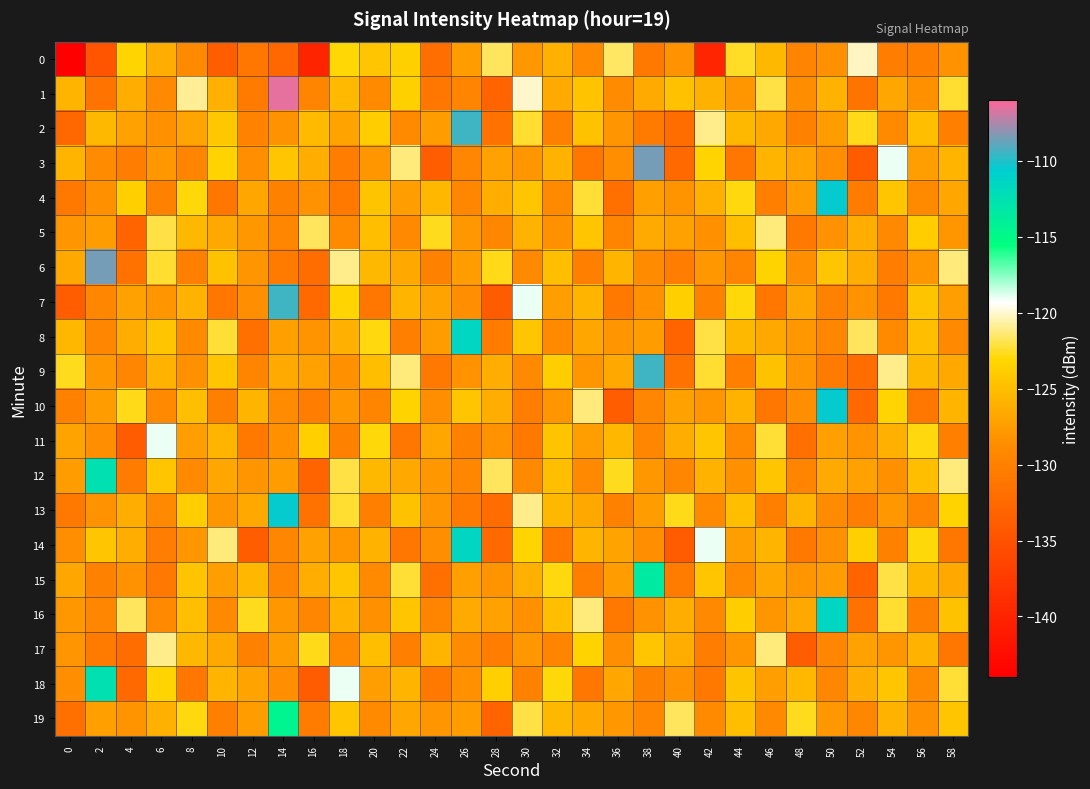

Reading left to right, extract all data points from this chart.

0: 0=-144.0	2=-134.7	4=-123.3	6=-126.2	8=-129.0	10=-133.7	12=-131.1	14=-132.5	16=-140.0	18=-123.1	20=-124.4	22=-123.6	24=-131.9	26=-127.4	28=-121.7	30=-128.0	32=-126.0	34=-129.0	36=-121.6	38=-130.8	40=-128.3	42=-139.8	44=-122.5	46=-125.4	48=-129.5	50=-128.4	52=-120.2	54=-130.4	56=-130.0	58=-128.3
1: 0=-125.7	2=-131.3	4=-126.2	6=-129.0	8=-120.9	10=-126.0	12=-130.6	14=-106.5	16=-129.5	18=-125.3	20=-129.0	22=-123.7	24=-131.1	26=-129.5	28=-133.0	30=-120.1	32=-126.4	34=-124.6	36=-128.9	38=-126.4	40=-124.7	42=-126.0	44=-128.0	46=-122.0	48=-128.6	50=-125.8	52=-131.3	54=-126.8	56=-128.5	58=-122.4
2: 0=-132.5	2=-125.4	4=-127.2	6=-128.4	8=-127.0	10=-124.3	12=-129.7	14=-128.3	16=-125.2	18=-127.0	20=-123.9	22=-129.0	24=-127.6	26=-109.5	28=-131.5	30=-122.3	32=-130.0	34=-124.7	36=-128.1	38=-130.5	40=-132.0	42=-121.1	44=-125.4	46=-126.6	48=-129.9	50=-127.4	52=-122.7	54=-129.0	56=-125.0	58=-130.0
3: 0=-125.6	2=-128.8	4=-130.3	6=-127.8	8=-129.5	10=-123.4	12=-128.5	14=-124.4	16=-126.2	18=-130.4	20=-128.0	22=-121.3	24=-133.7	26=-129.3	28=-127.2	30=-128.0	32=-125.9	34=-131.0	36=-128.6	38=-108.5	40=-132.5	42=-123.3	44=-131.0	46=-125.7	48=-127.1	50=-128.5	52=-134.0	54=-119.1	56=-127.4	58=-125.6
4: 0=-130.9	2=-128.4	4=-123.7	6=-130.0	8=-123.0	10=-131.0	12=-126.6	14=-129.8	16=-128.3	18=-130.8	20=-124.5	22=-127.4	24=-125.5	26=-129.4	28=-126.2	30=-124.4	32=-129.0	34=-122.3	36=-131.7	38=-127.3	40=-128.2	42=-126.0	44=-122.9	46=-130.0	48=-127.6	50=-110.5	52=-130.5	54=-124.3	56=-129.0	58=-126.7
5: 0=-128.1	2=-127.5	4=-133.0	6=-122.1	8=-125.4	10=-126.6	12=-127.9	14=-129.4	16=-121.7	18=-129.0	20=-125.0	22=-129.0	24=-122.6	26=-127.8	28=-129.3	30=-125.8	32=-128.5	34=-124.4	36=-129.5	38=-126.4	40=-127.2	42=-128.4	44=-125.0	46=-121.3	48=-130.7	50=-128.3	52=-126.2	54=-129.0	56=-123.9	58=-128.0
6: 0=-126.6	2=-108.5	4=-131.5	6=-122.3	8=-130.0	10=-124.7	12=-128.1	14=-130.5	16=-132.0	18=-121.1	20=-125.4	22=-126.6	24=-129.9	26=-127.4	28=-122.7	30=-129.0	32=-125.0	34=-130.0	36=-125.6	38=-128.8	40=-130.3	42=-127.8	44=-129.5	46=-123.4	48=-128.5	50=-124.4	52=-126.2	54=-130.4	56=-128.0	58=-121.3
7: 0=-133.7	2=-129.3	4=-127.2	6=-128.0	8=-125.9	10=-131.0	12=-128.6	14=-109.5	16=-132.5	18=-123.3	20=-131.0	22=-125.7	24=-127.1	26=-128.5	28=-134.0	30=-119.1	32=-127.4	34=-125.6	36=-130.9	38=-128.4	40=-123.7	42=-130.0	44=-123.0	46=-131.0	48=-126.6	50=-129.8	52=-128.3	54=-130.8	56=-124.5	58=-127.4
8: 0=-125.5	2=-129.4	4=-126.2	6=-124.4	8=-129.0	10=-122.3	12=-131.7	14=-127.3	16=-128.2	18=-126.0	20=-122.9	22=-130.0	24=-127.6	26=-111.5	28=-130.5	30=-124.3	32=-129.0	34=-126.7	36=-128.1	38=-127.5	40=-133.0	42=-122.1	44=-125.4	46=-126.6	48=-127.9	50=-129.4	52=-121.7	54=-129.0	56=-125.0	58=-129.0
9: 0=-122.6	2=-127.8	4=-129.3	6=-125.8	8=-128.5	10=-124.4	12=-129.5	14=-126.4	16=-127.2	18=-128.4	20=-125.0	22=-121.3	24=-130.7	26=-128.3	28=-126.2	30=-129.0	32=-123.9	34=-128.0	36=-126.6	38=-109.5	40=-131.5	42=-122.3	44=-130.0	46=-124.7	48=-128.1	50=-130.5	52=-132.0	54=-121.1	56=-125.4	58=-126.6
10: 0=-129.9	2=-127.4	4=-122.7	6=-129.0	8=-125.0	10=-130.0	12=-125.6	14=-128.8	16=-130.3	18=-127.8	20=-129.5	22=-123.4	24=-128.5	26=-124.4	28=-126.2	30=-130.4	32=-128.0	34=-121.3	36=-133.7	38=-129.3	40=-127.2	42=-128.0	44=-125.9	46=-131.0	48=-128.6	50=-110.5	52=-132.5	54=-123.3	56=-131.0	58=-125.7
11: 0=-127.1	2=-128.5	4=-134.0	6=-119.1	8=-127.4	10=-125.6	12=-130.9	14=-128.4	16=-123.7	18=-130.0	20=-123.0	22=-131.0	24=-126.6	26=-129.8	28=-128.3	30=-130.8	32=-124.5	34=-127.4	36=-125.5	38=-129.4	40=-126.2	42=-124.4	44=-129.0	46=-122.3	48=-131.7	50=-127.3	52=-128.2	54=-126.0	56=-122.9	58=-130.0
12: 0=-127.6	2=-112.5	4=-130.5	6=-124.3	8=-129.0	10=-126.7	12=-128.1	14=-127.5	16=-133.0	18=-122.1	20=-125.4	22=-126.6	24=-127.9	26=-129.4	28=-121.7	30=-129.0	32=-125.0	34=-129.0	36=-122.6	38=-127.8	40=-129.3	42=-125.8	44=-128.5	46=-124.4	48=-129.5	50=-126.4	52=-127.2	54=-128.4	56=-125.0	58=-121.3
13: 0=-130.7	2=-128.3	4=-126.2	6=-129.0	8=-123.9	10=-128.0	12=-126.6	14=-110.5	16=-131.5	18=-122.3	20=-130.0	22=-124.7	24=-128.1	26=-130.5	28=-132.0	30=-121.1	32=-125.4	34=-126.6	36=-129.9	38=-127.4	40=-122.7	42=-129.0	44=-125.0	46=-130.0	48=-125.6	50=-128.8	52=-130.3	54=-127.8	56=-129.5	58=-123.4
14: 0=-128.5	2=-124.4	4=-126.2	6=-130.4	8=-128.0	10=-121.3	12=-133.7	14=-129.3	16=-127.2	18=-128.0	20=-125.9	22=-131.0	24=-128.6	26=-111.5	28=-132.5	30=-123.3	32=-131.0	34=-125.7	36=-127.1	38=-128.5	40=-134.0	42=-119.1	44=-127.4	46=-125.6	48=-130.9	50=-128.4	52=-123.7	54=-130.0	56=-123.0	58=-131.0
15: 0=-126.6	2=-129.8	4=-128.3	6=-130.8	8=-124.5	10=-127.4	12=-125.5	14=-129.4	16=-126.2	18=-124.4	20=-129.0	22=-122.3	24=-131.7	26=-127.3	28=-128.2	30=-126.0	32=-122.9	34=-130.0	36=-127.6	38=-113.5	40=-130.5	42=-124.3	44=-129.0	46=-126.7	48=-128.1	50=-127.5	52=-133.0	54=-122.1	56=-125.4	58=-126.6
16: 0=-127.9	2=-129.4	4=-121.7	6=-129.0	8=-125.0	10=-129.0	12=-122.6	14=-127.8	16=-129.3	18=-125.8	20=-128.5	22=-124.4	24=-129.5	26=-126.4	28=-127.2	30=-128.4	32=-125.0	34=-121.3	36=-130.7	38=-128.3	40=-126.2	42=-129.0	44=-123.9	46=-128.0	48=-126.6	50=-111.5	52=-131.5	54=-122.3	56=-130.0	58=-124.7
17: 0=-128.1	2=-130.5	4=-132.0	6=-121.1	8=-125.4	10=-126.6	12=-129.9	14=-127.4	16=-122.7	18=-129.0	20=-125.0	22=-130.0	24=-125.6	26=-128.8	28=-130.3	30=-127.8	32=-129.5	34=-123.4	36=-128.5	38=-124.4	40=-126.2	42=-130.4	44=-128.0	46=-121.3	48=-133.7	50=-129.3	52=-127.2	54=-128.0	56=-125.9	58=-131.0
18: 0=-128.6	2=-112.5	4=-132.5	6=-123.3	8=-131.0	10=-125.7	12=-127.1	14=-128.5	16=-134.0	18=-119.1	20=-127.4	22=-125.6	24=-130.9	26=-128.4	28=-123.7	30=-130.0	32=-123.0	34=-131.0	36=-126.6	38=-129.8	40=-128.3	42=-130.8	44=-124.5	46=-127.4	48=-125.5	50=-129.4	52=-126.2	54=-124.4	56=-129.0	58=-122.3
19: 0=-131.7	2=-127.3	4=-128.2	6=-126.0	8=-122.9	10=-130.0	12=-127.6	14=-114.5	16=-130.5	18=-124.3	20=-129.0	22=-126.7	24=-128.1	26=-127.5	28=-133.0	30=-122.1	32=-125.4	34=-126.6	36=-127.9	38=-129.4	40=-121.7	42=-129.0	44=-125.0	46=-129.0	48=-122.6	50=-127.8	52=-129.3	54=-125.8	56=-128.5	58=-124.4